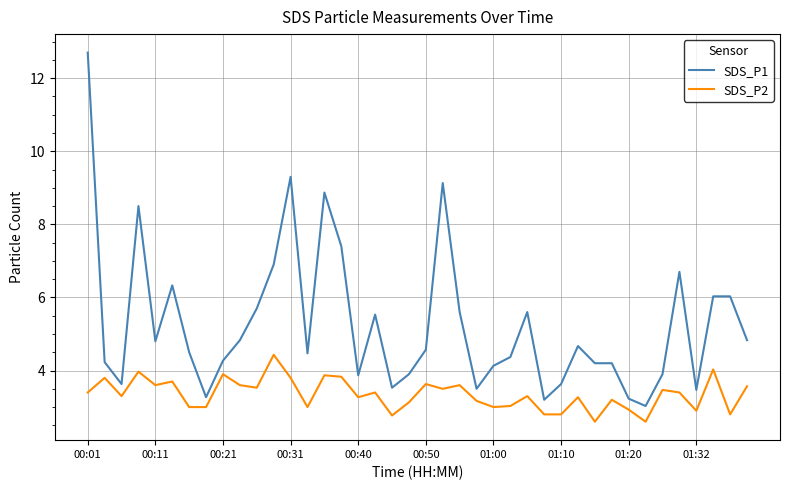

Which series has the largest total across all categories?

SDS_P1